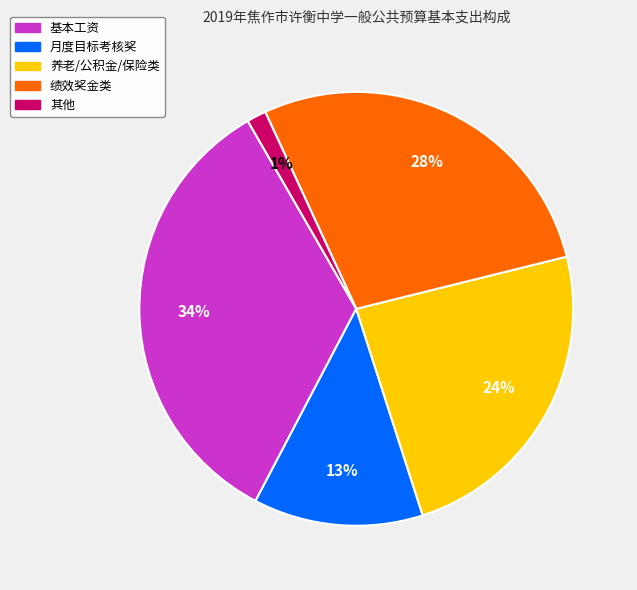

Rank the categories by value from highest to lowest.

基本工资, 绩效奖金类, 养老/公积金/保险类, 月度目标考核奖, 其他